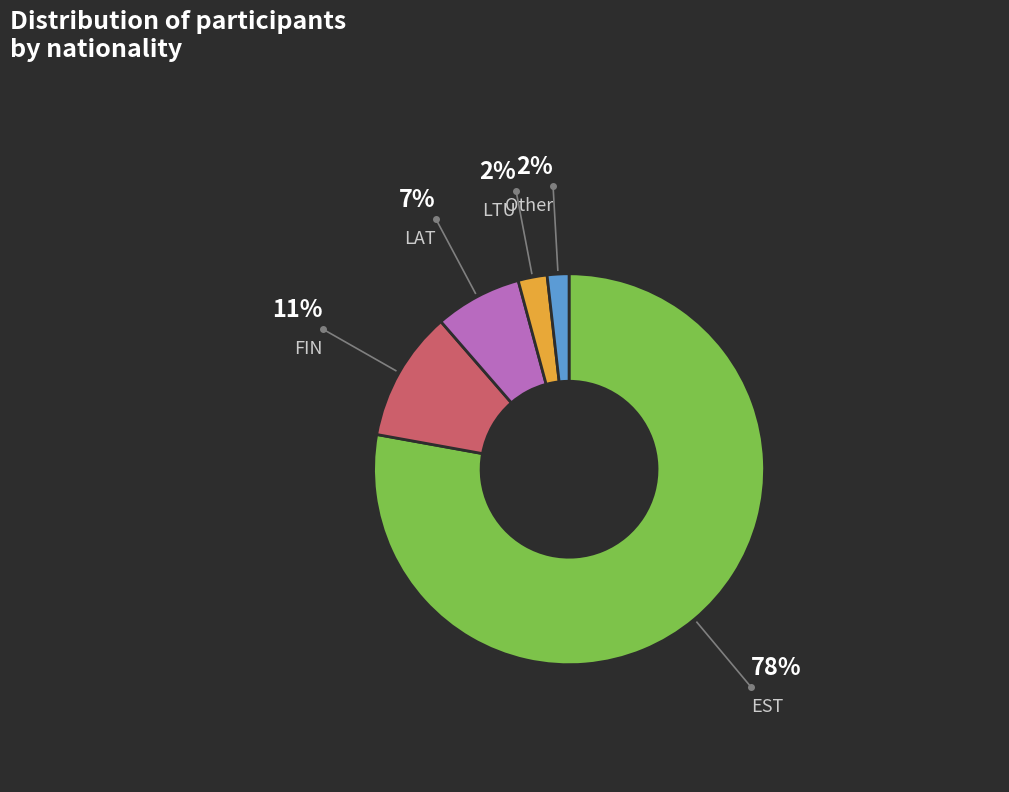

Is there any slice that represents more than half of the pie?

Yes